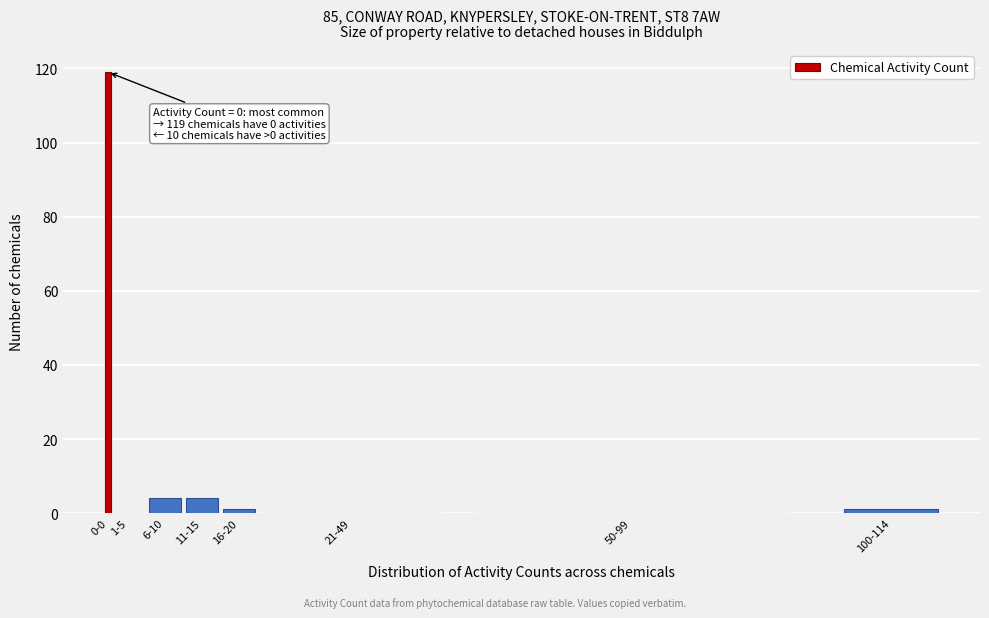

Reading left to right, what are all the values shown in this chart?

0-0=119	1-5=0	6-10=4	11-15=4	16-20=1	21-49=0	50-99=0	100-114=1